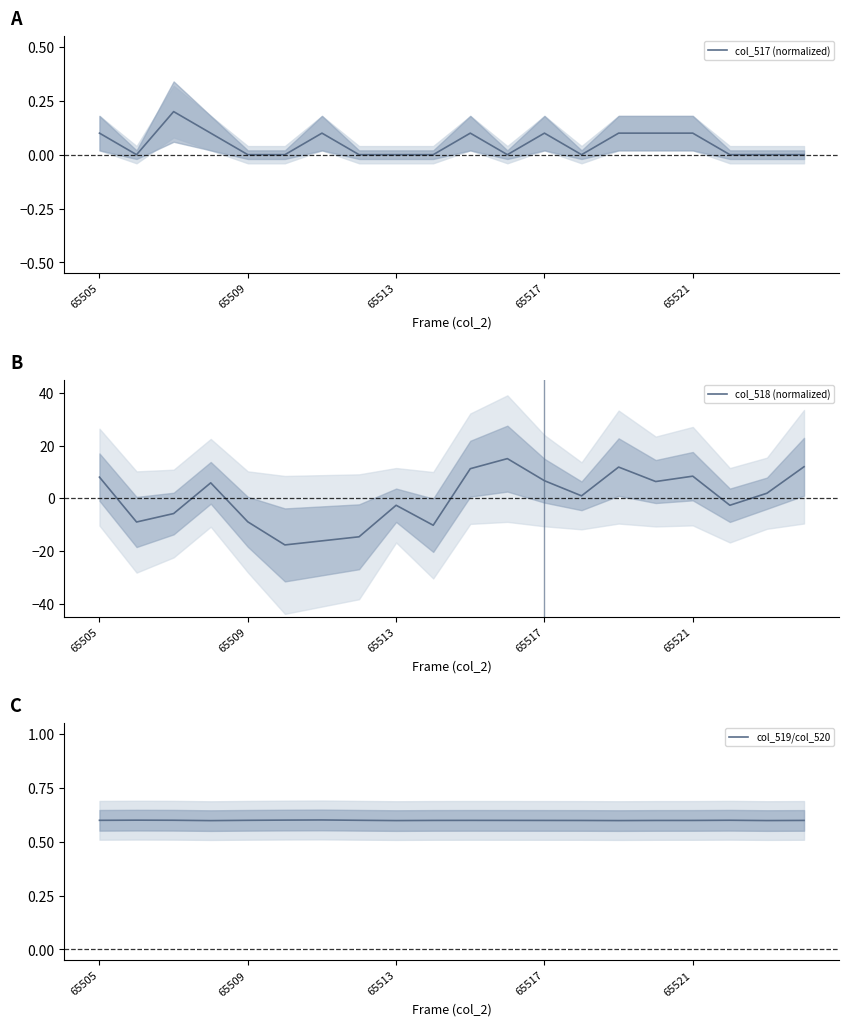

Which series has the largest total across all categories?

col_519/col_520